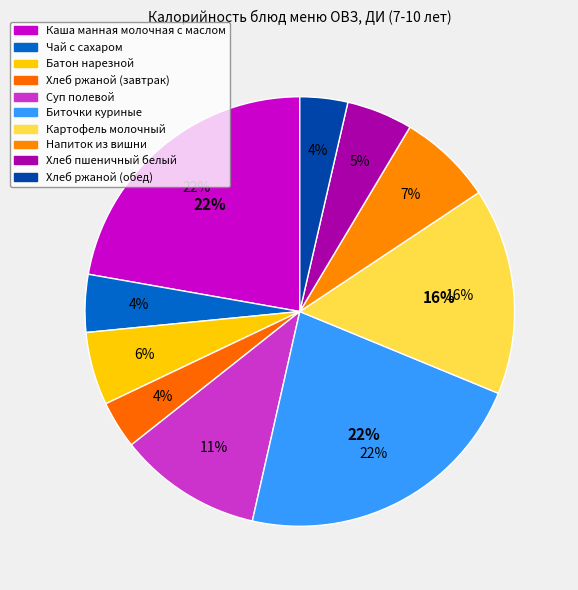

Between Батон нарезной and Картофель молочный, which is larger?

Картофель молочный